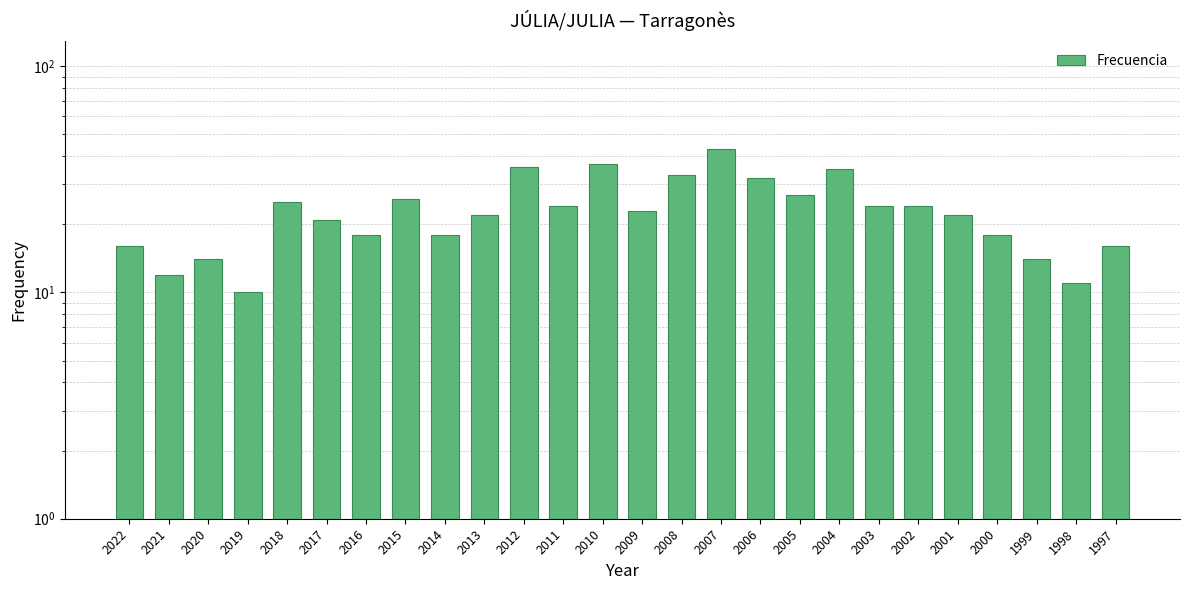

Where is the data nearest to the value 26?

2015